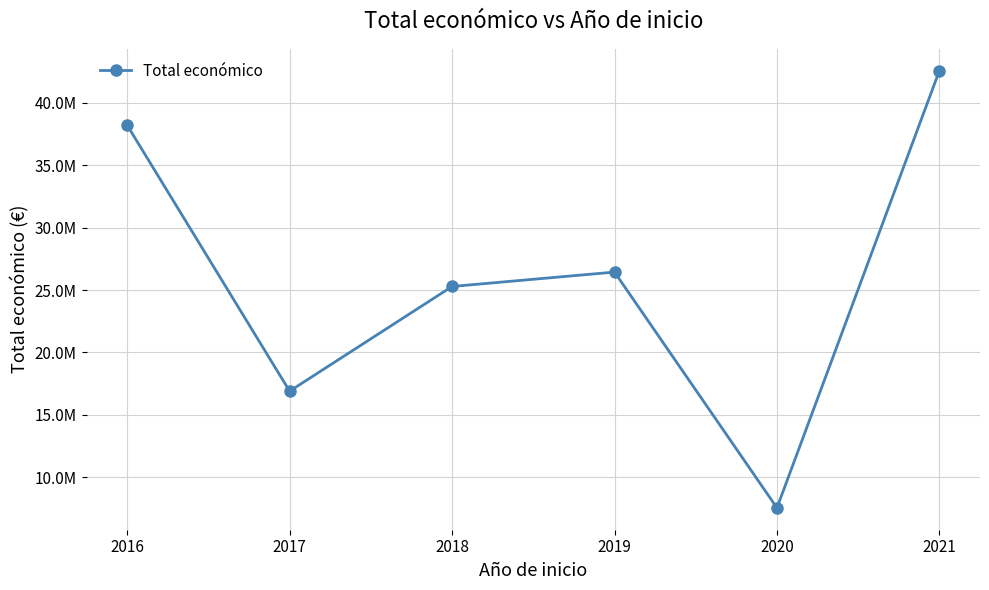

What is the value of the 2nd point from the left?

16893344